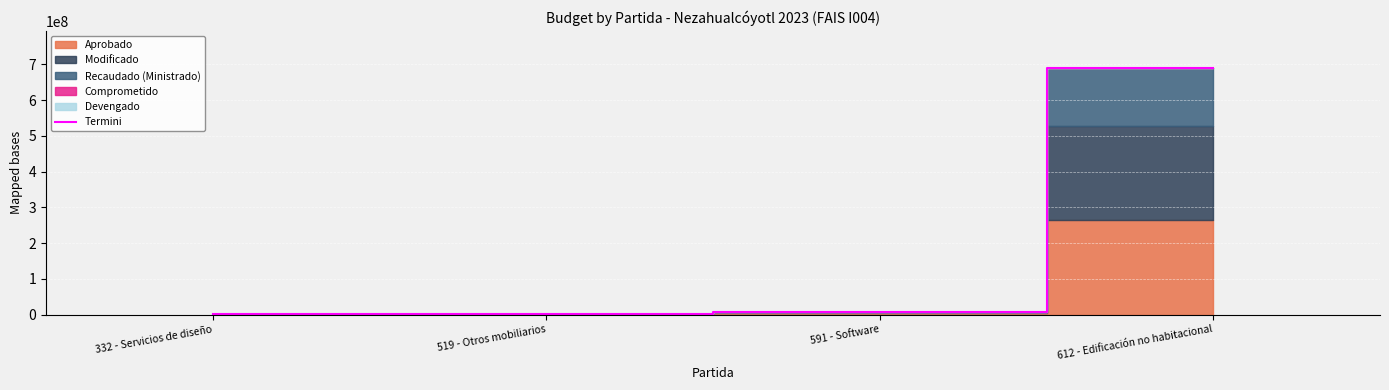

What is the sum of the values at 519 - Otros mobiliarios and 612 - Edificación no habitacional?

692784905.0